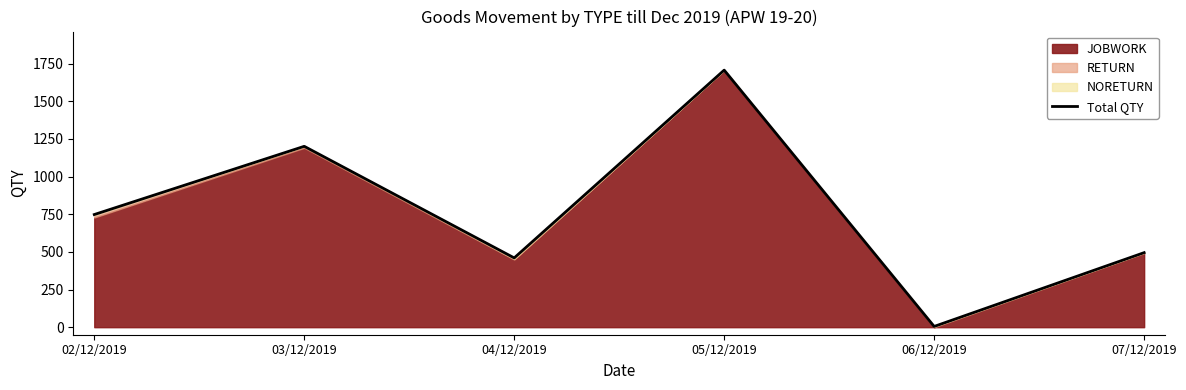

Does the chart have visible grid lines?

No